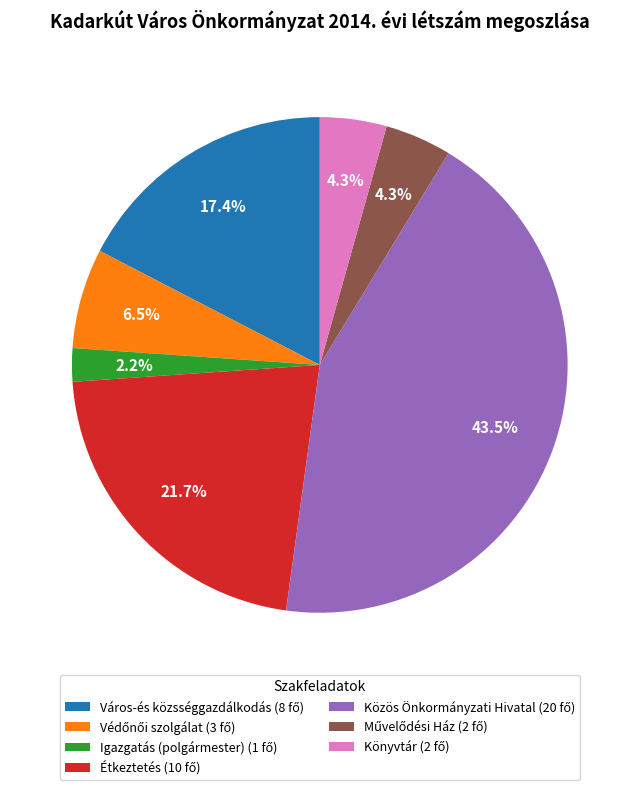

How many slices are in this pie chart?

7